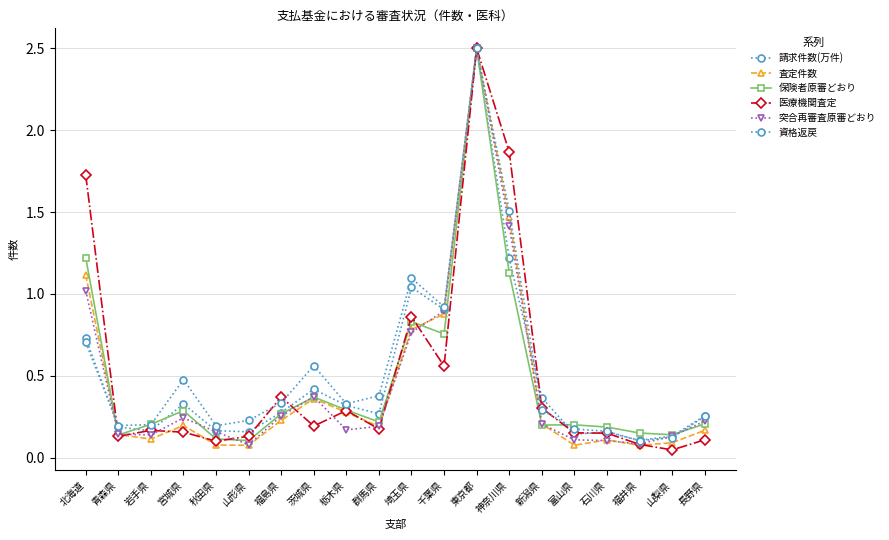

What is the sum of the 保険者原審どおり values at 埼玉県 and 長野県?

1.0